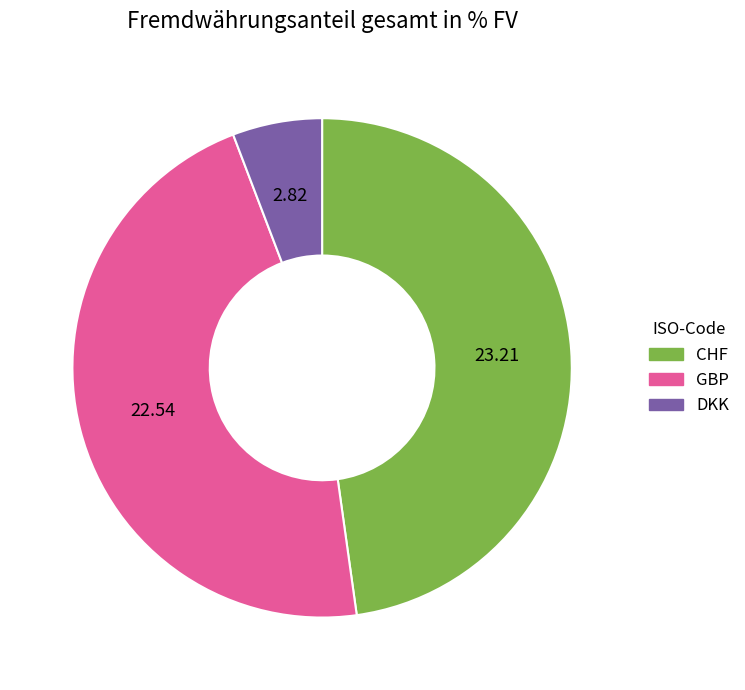

Do DKK and CHF together represent more than half of the pie?

Yes